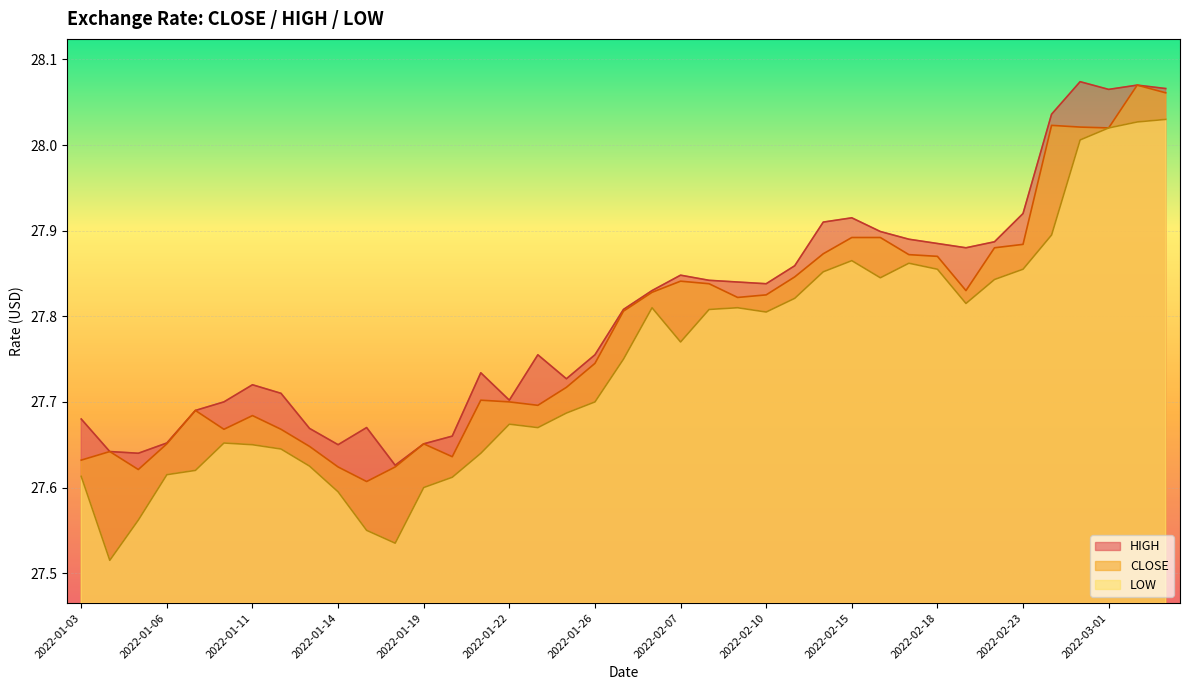

How many interior local peaks does the CLOSE series have?

8